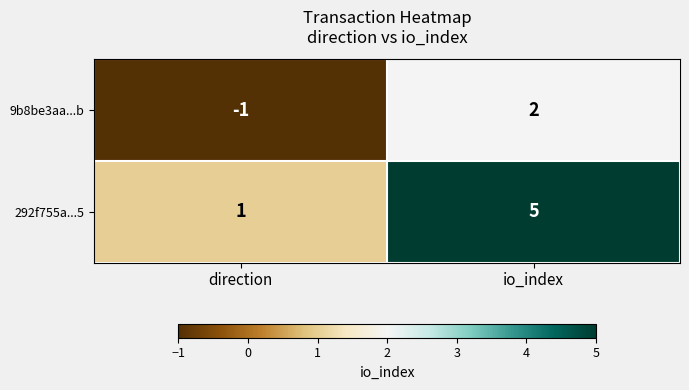

The value of 9b8be3aa...b at io_index is 2. True or false?

True